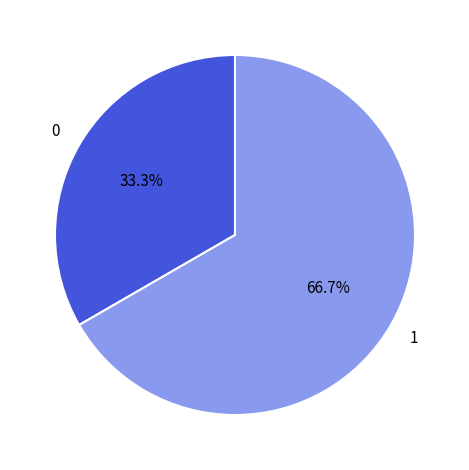

Count the number of slices in the pie.

2